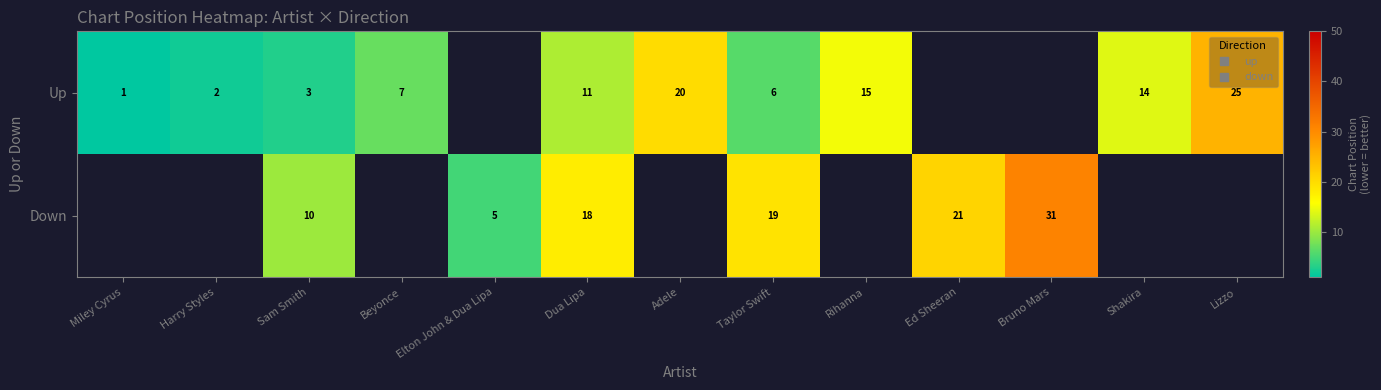

True or false: Up has a value of 7.5 at Rihanna.

False